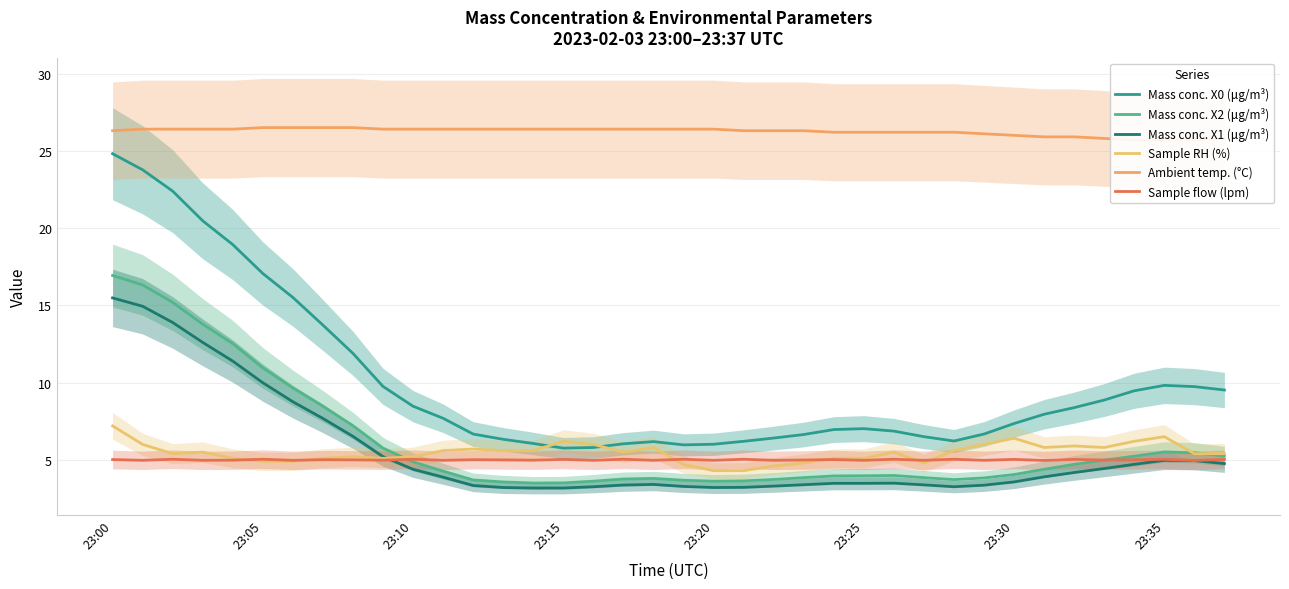

In Sample RH (%), how many points are higher than both neighbors (excluding endpoints)?

9